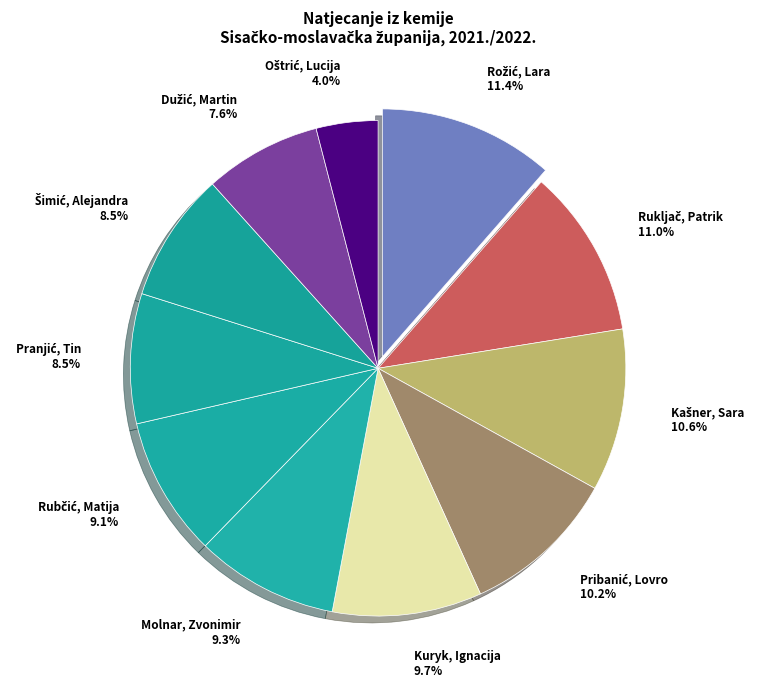

Does Kuryk, Ignacija account for over 50% of the chart?

No